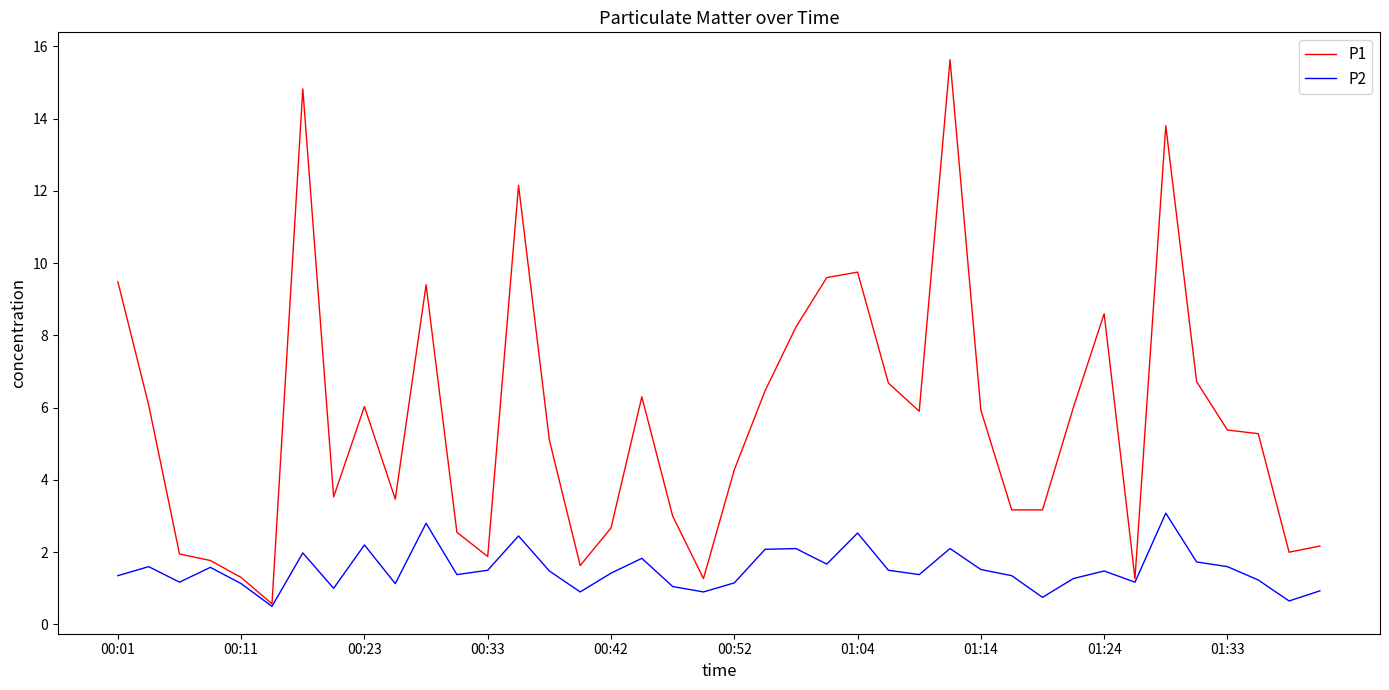

What are all the series names shown in the legend?

P1, P2